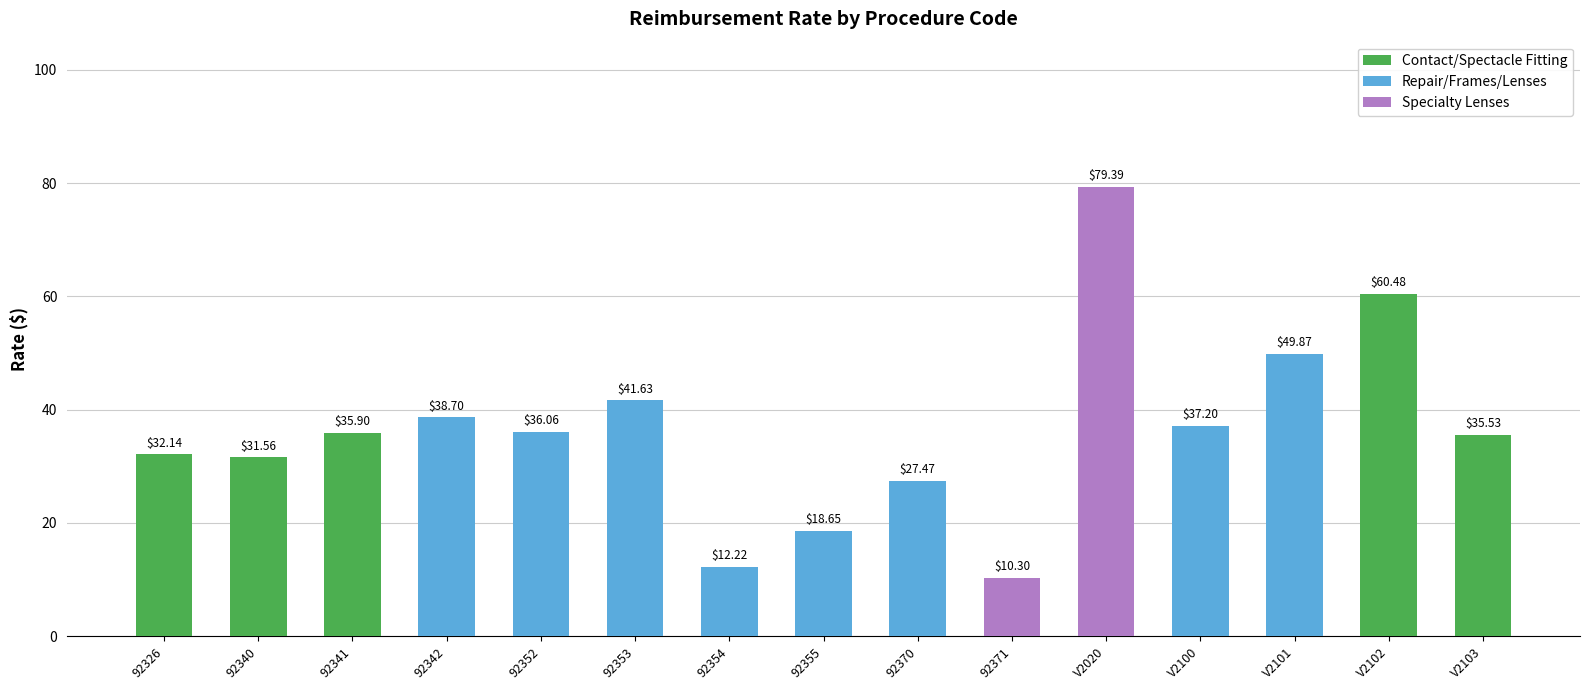

What is the value of the 15th bar from the left?

35.5